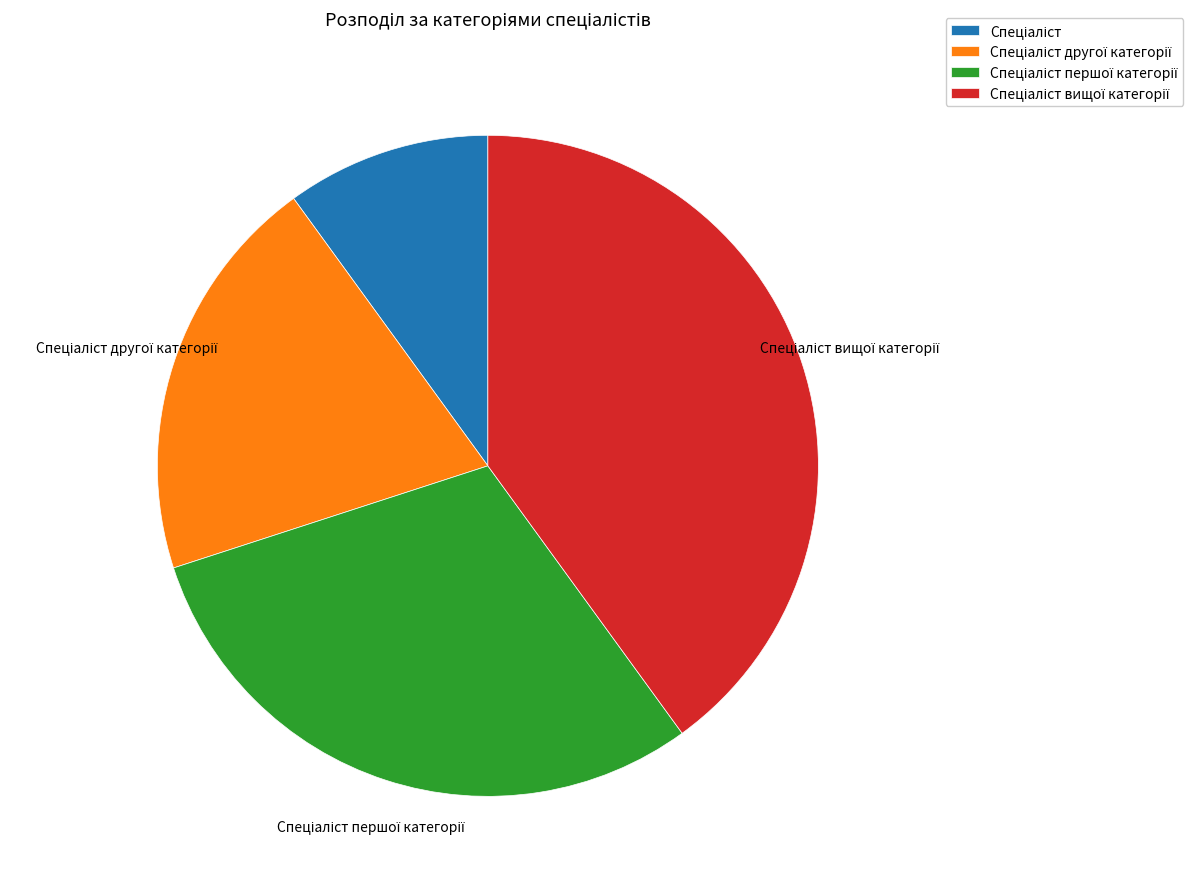

Is there a majority slice in this chart?

No